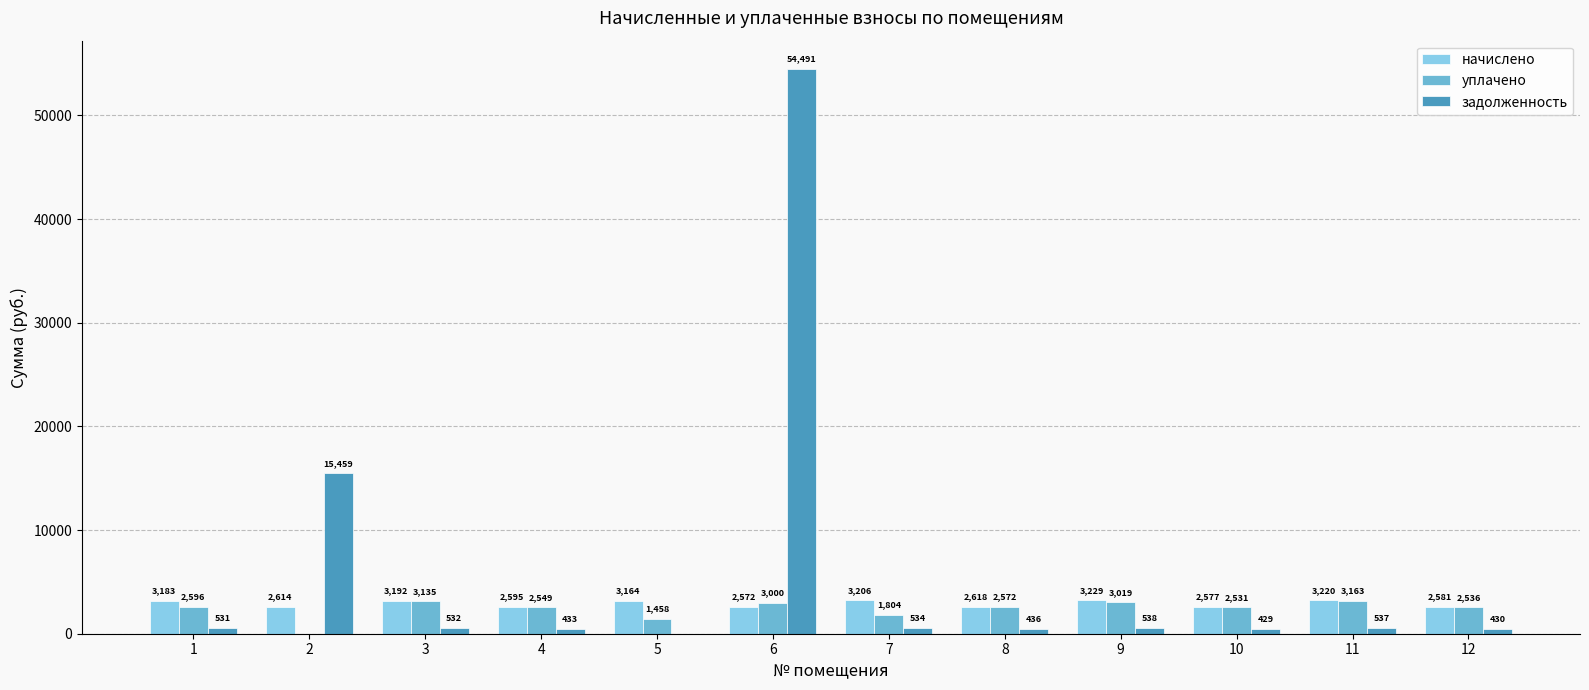

How many distinct data groups are displayed?

3